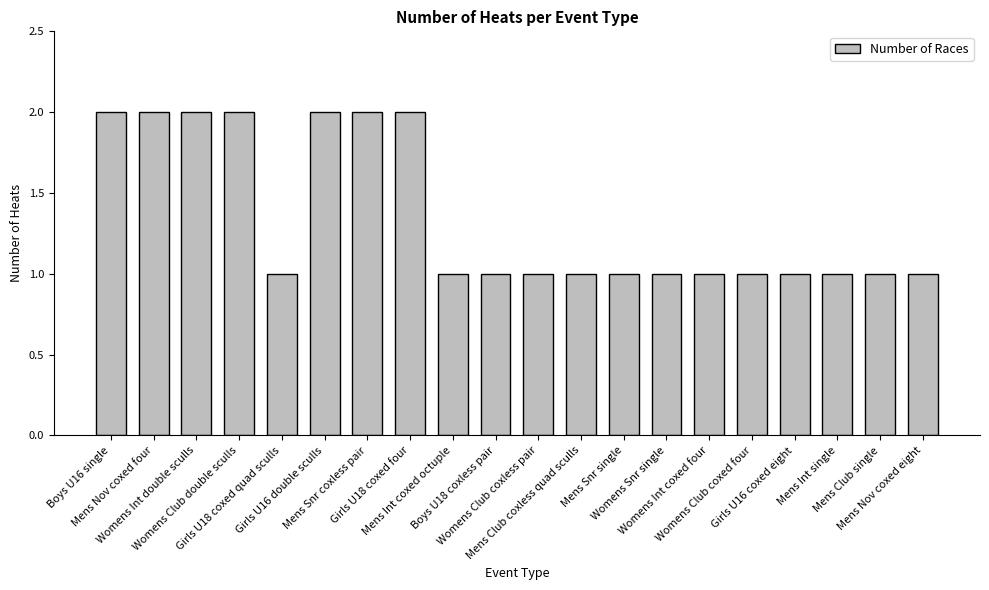

Reading left to right, extract all data points from this chart.

Boys U16 single=2	Mens Nov coxed four=2	Womens Int double sculls=2	Womens Club double sculls=2	Girls U18 coxed quad sculls=1	Girls U16 double sculls=2	Mens Snr coxless pair=2	Girls U18 coxed four=2	Mens Int coxed octuple=1	Boys U18 coxless pair=1	Womens Club coxless pair=1	Mens Club coxless quad sculls=1	Mens Snr single=1	Womens Snr single=1	Womens Int coxed four=1	Womens Club coxed four=1	Girls U16 coxed eight=1	Mens Int single=1	Mens Club single=1	Mens Nov coxed eight=1